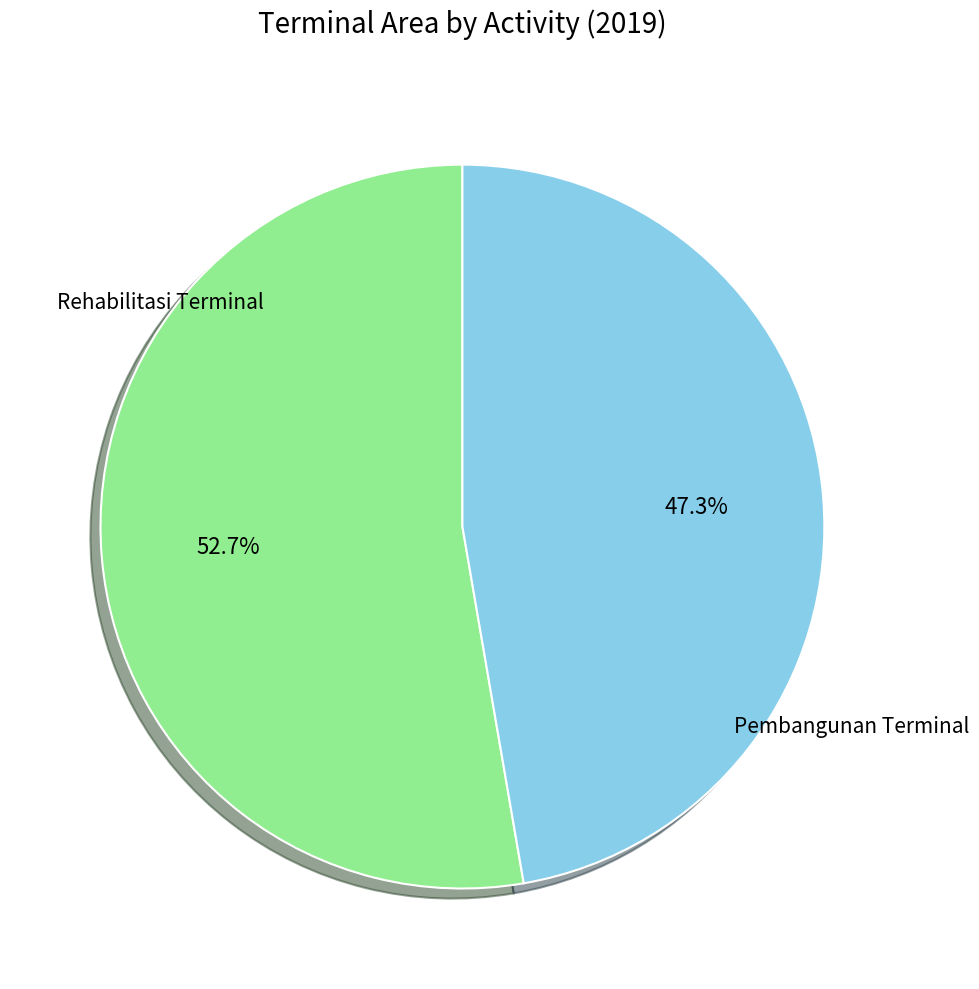

How many segments does this pie chart have?

2